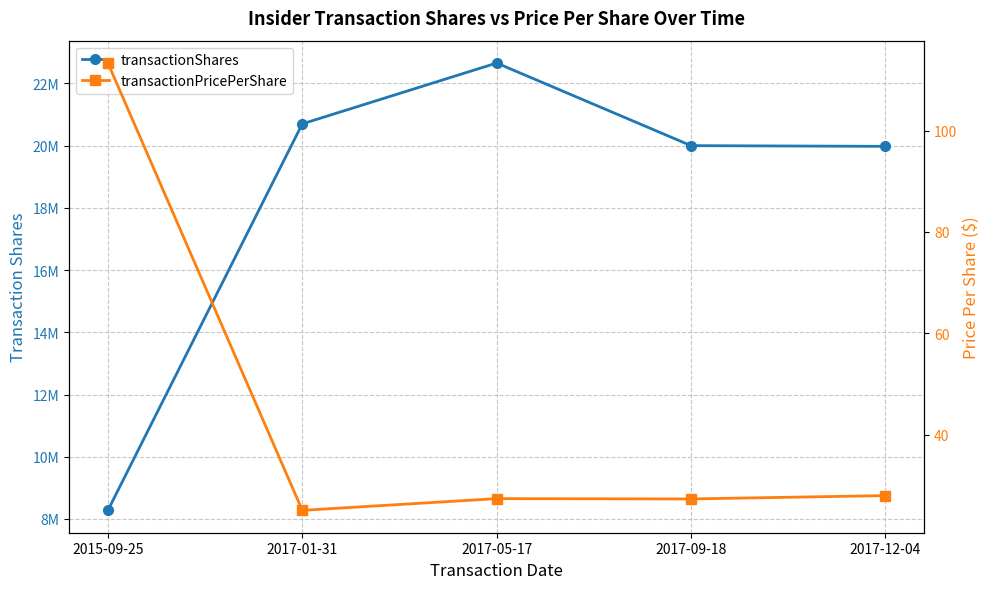

True or false: transactionPricePerShare and transactionShares cross at least once.

False